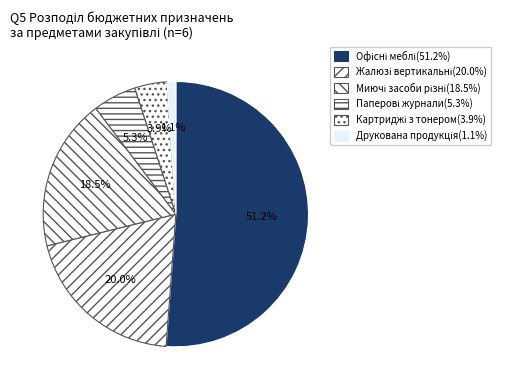

What portion of the pie excludes Офісні меблі?

48.8%